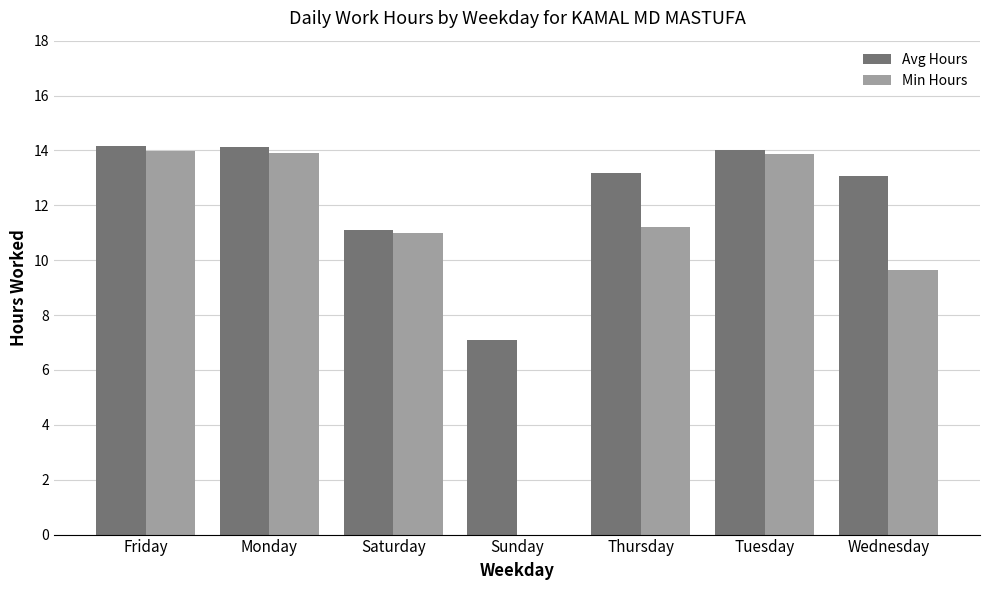

Is the value of Avg Hours at Tuesday greater than the value of Min Hours at Saturday?

Yes